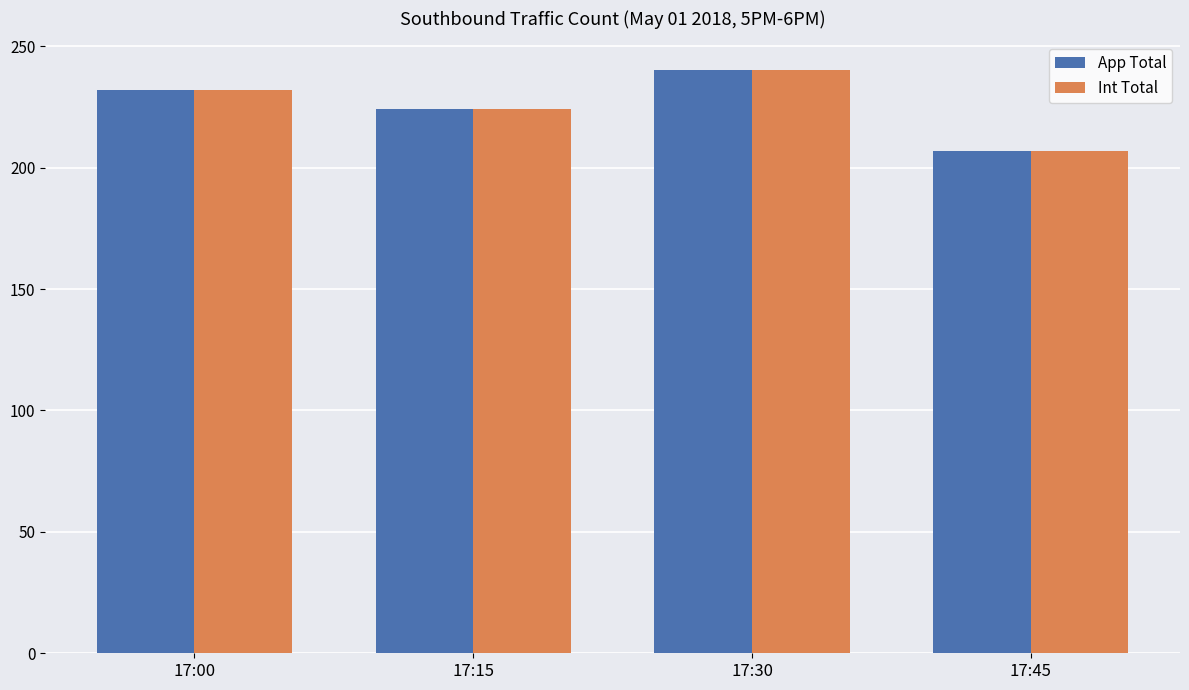

Read the Int Total value at 17:30, to the nearest 10.

240